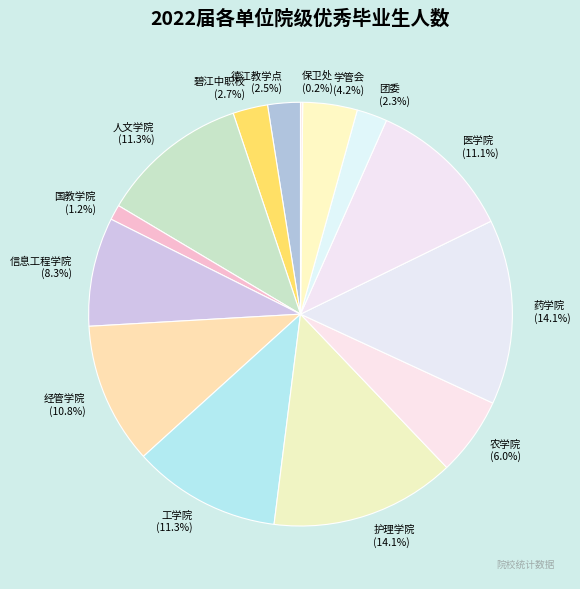

The 经管学院 slice represents 11% of the pie. True or false?

True